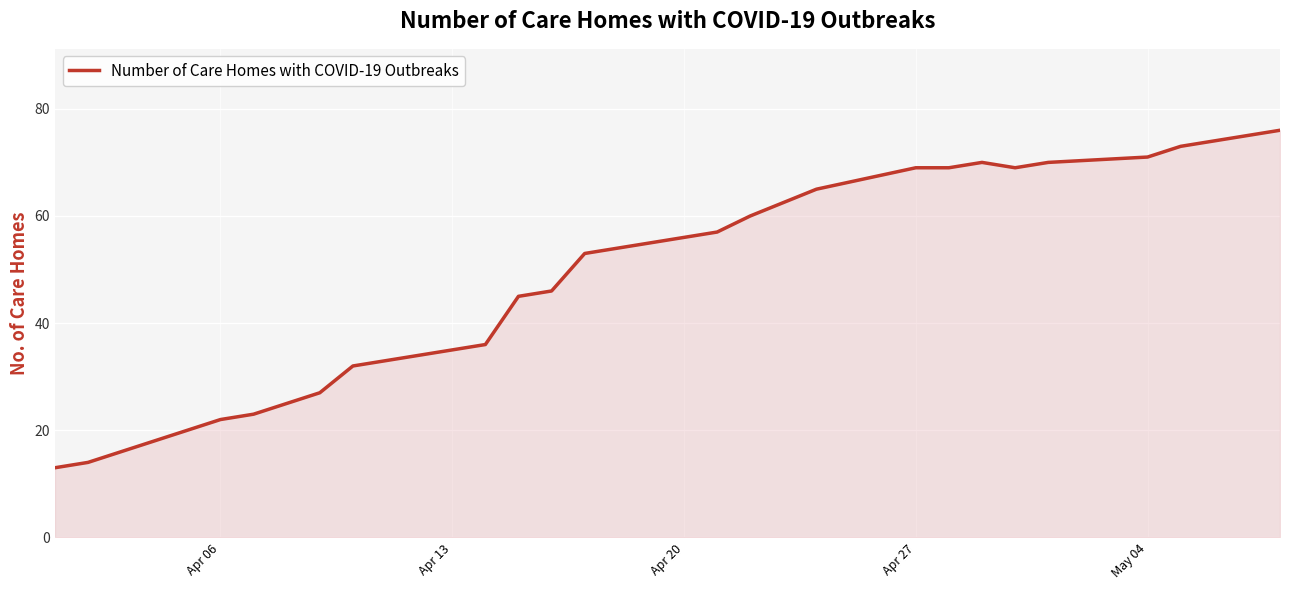

What is the minimum value shown in the chart?

13